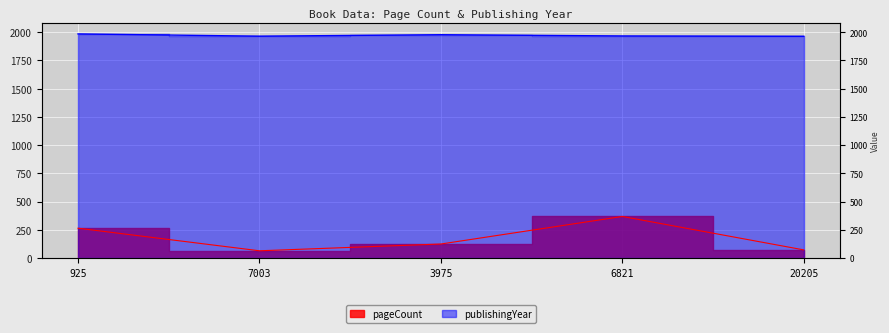

What is the spread (max minus min) of values at 20205?

1892